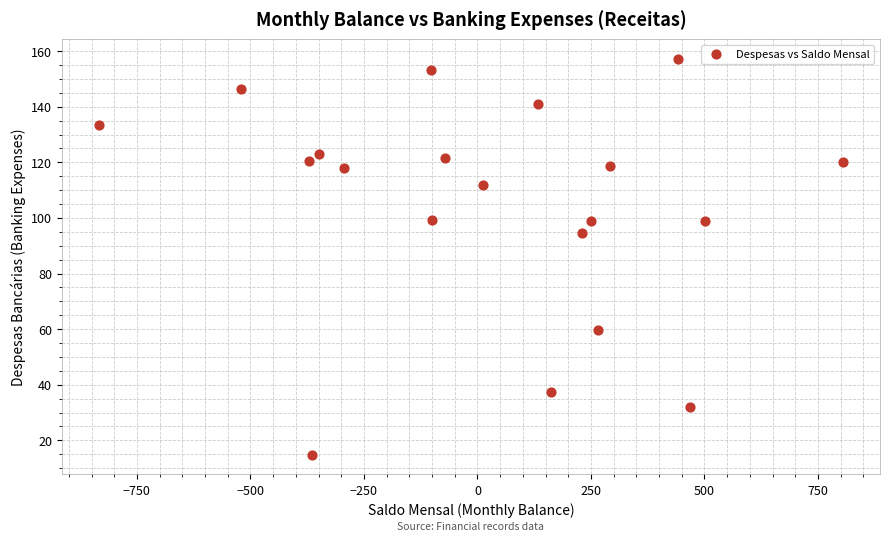

What is the range of X values (max minus min)?

1638.3